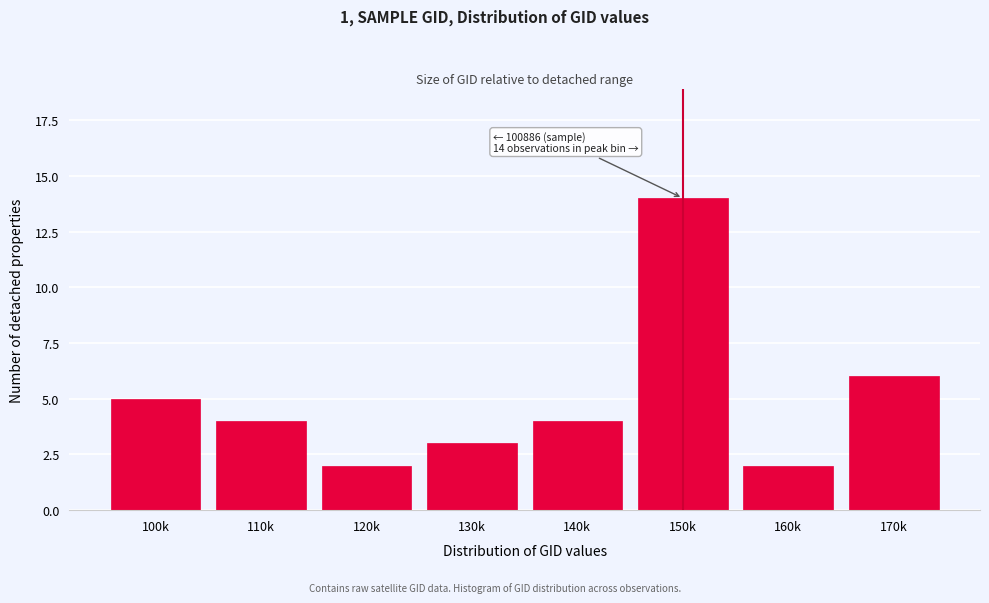

Reading left to right, transcribe all the data shown in this chart.

100k=5	110k=4	120k=2	130k=3	140k=4	150k=14	160k=2	170k=6